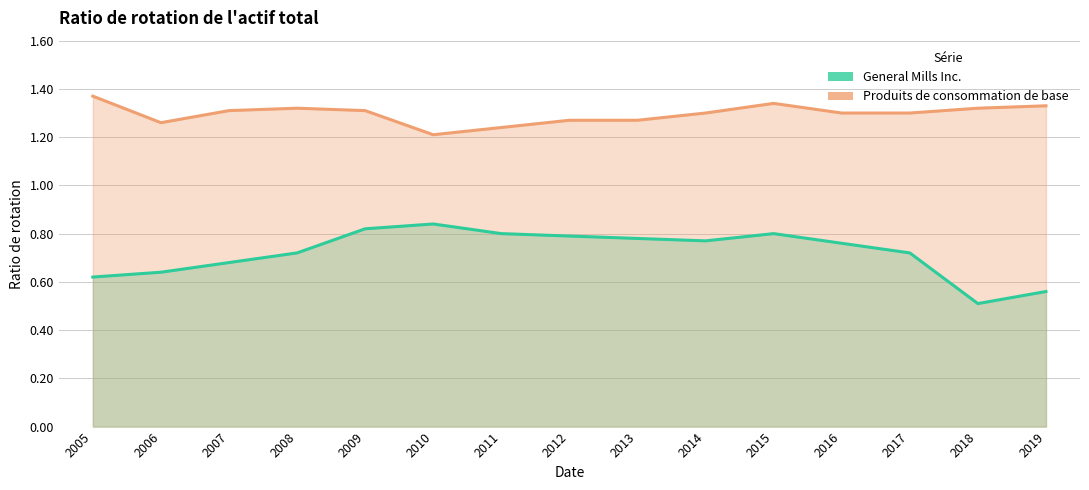

Where is Produits de consommation de base nearest to the value 1?

2010